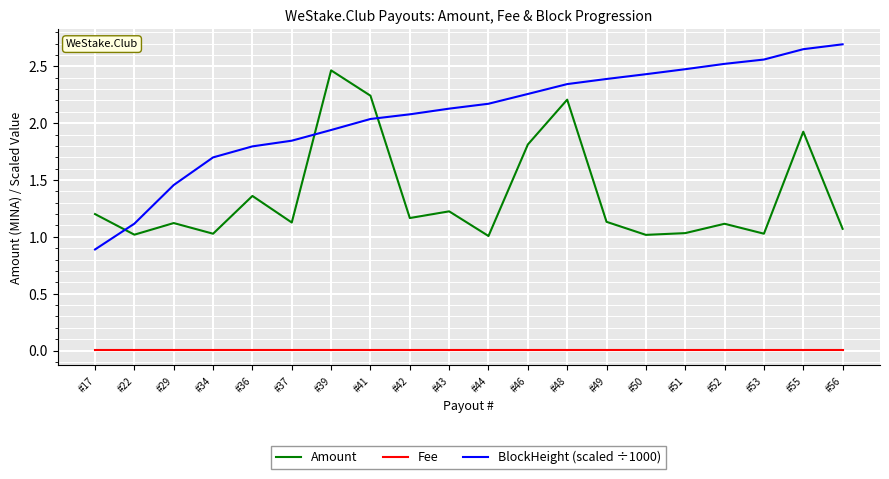

The BlockHeight (scaled ÷1000) series shows 1.3 at #46. True or false?

False